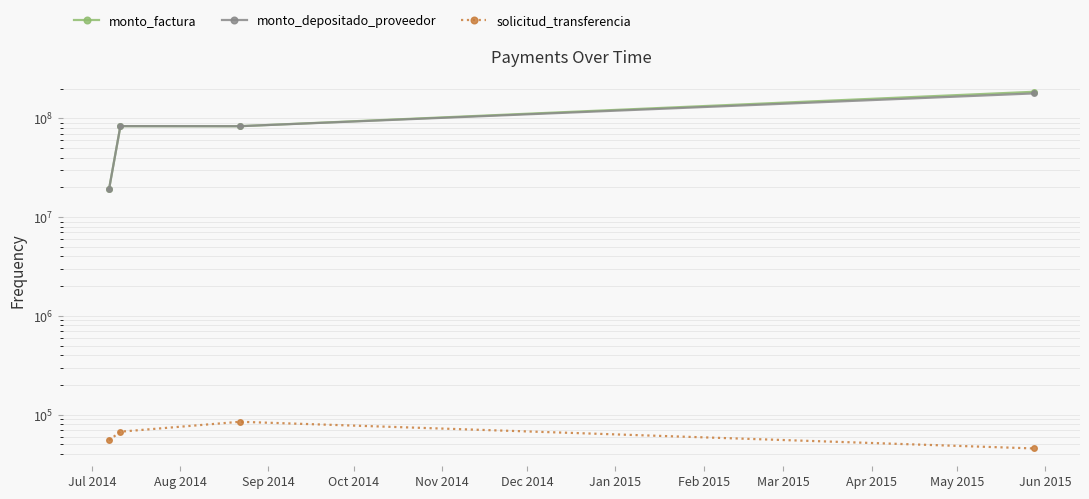

How many solicitud_transferencia values are between 55060 and 84713?

3